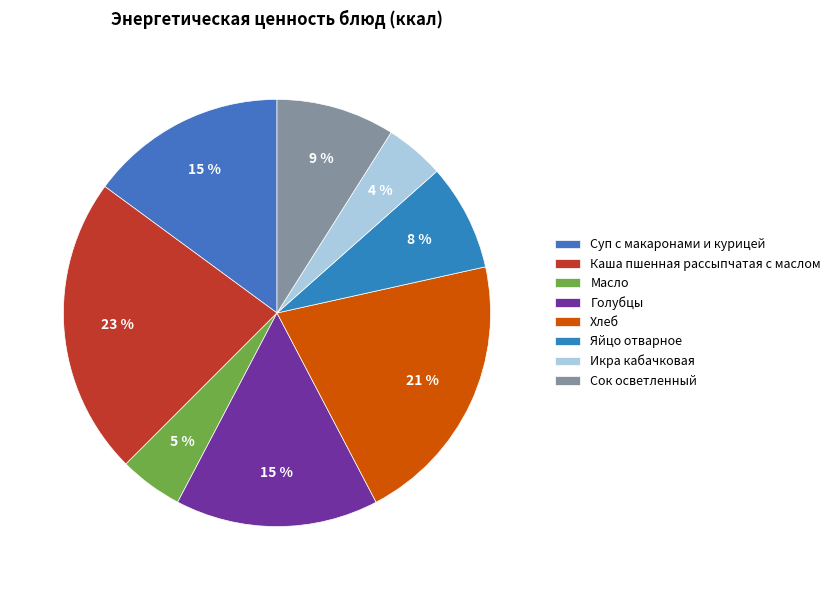

Is the sum of Яйцо отварное and Икра кабачковая greater than half?

No